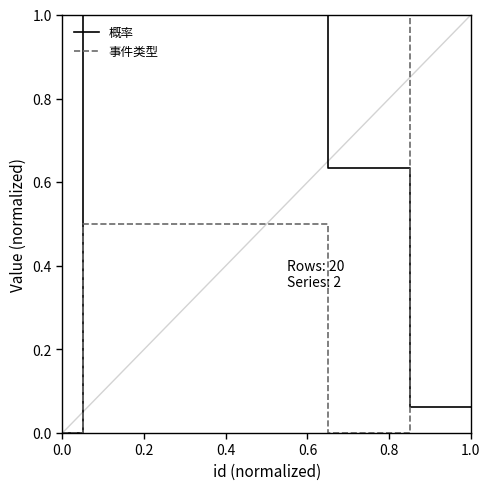

Rank the series by their average value, from lowest to highest.

事件类型, 概率